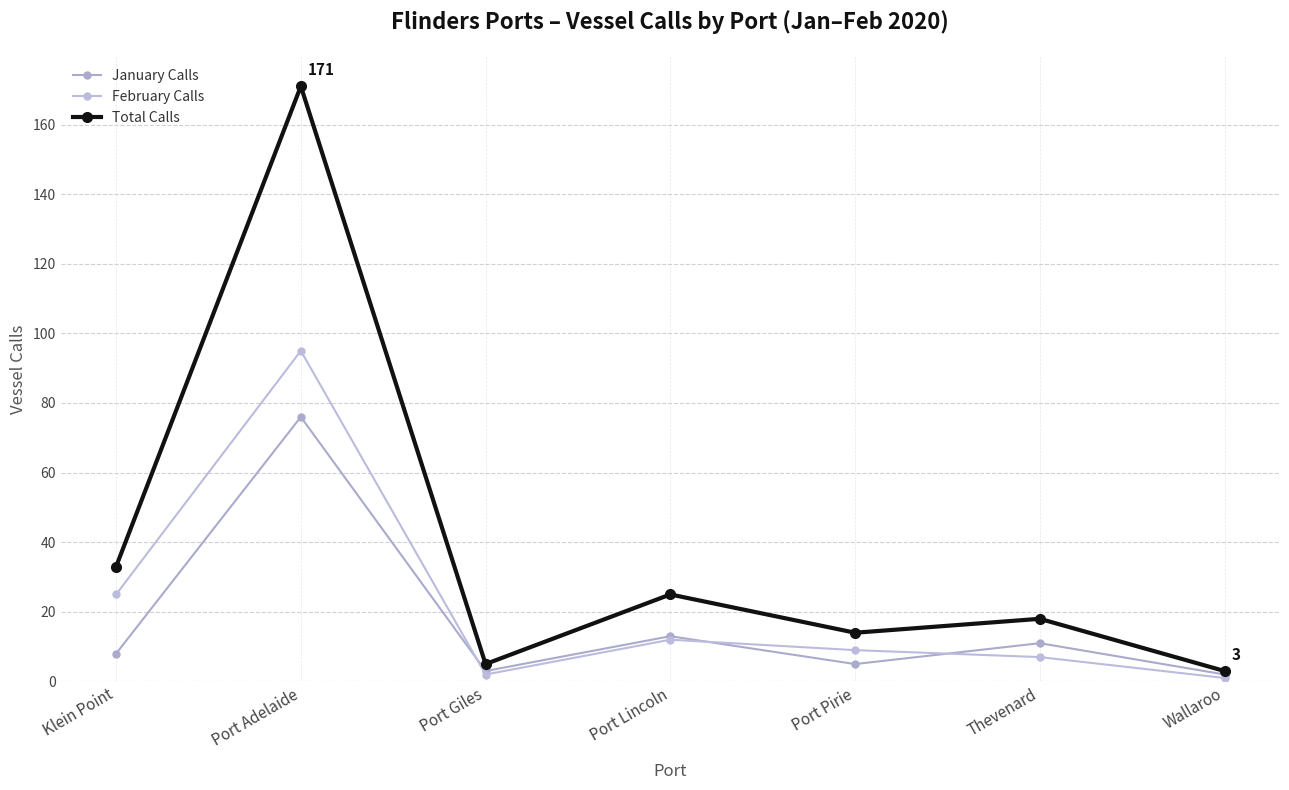

Count the number of data series in this chart.

3